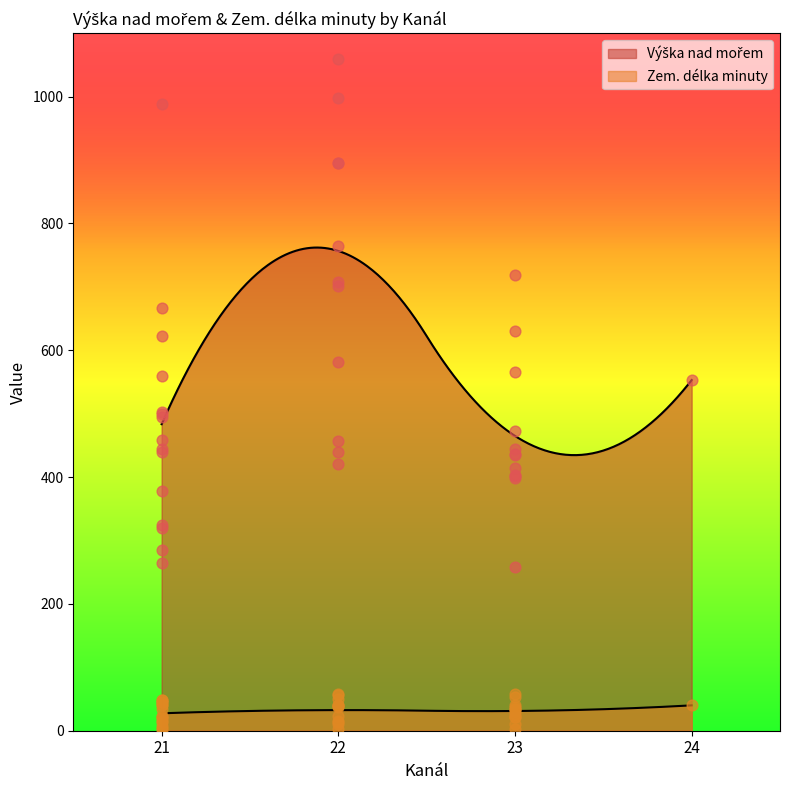

What are all the series names shown in the legend?

Výška nad mořem, Zem. délka minuty